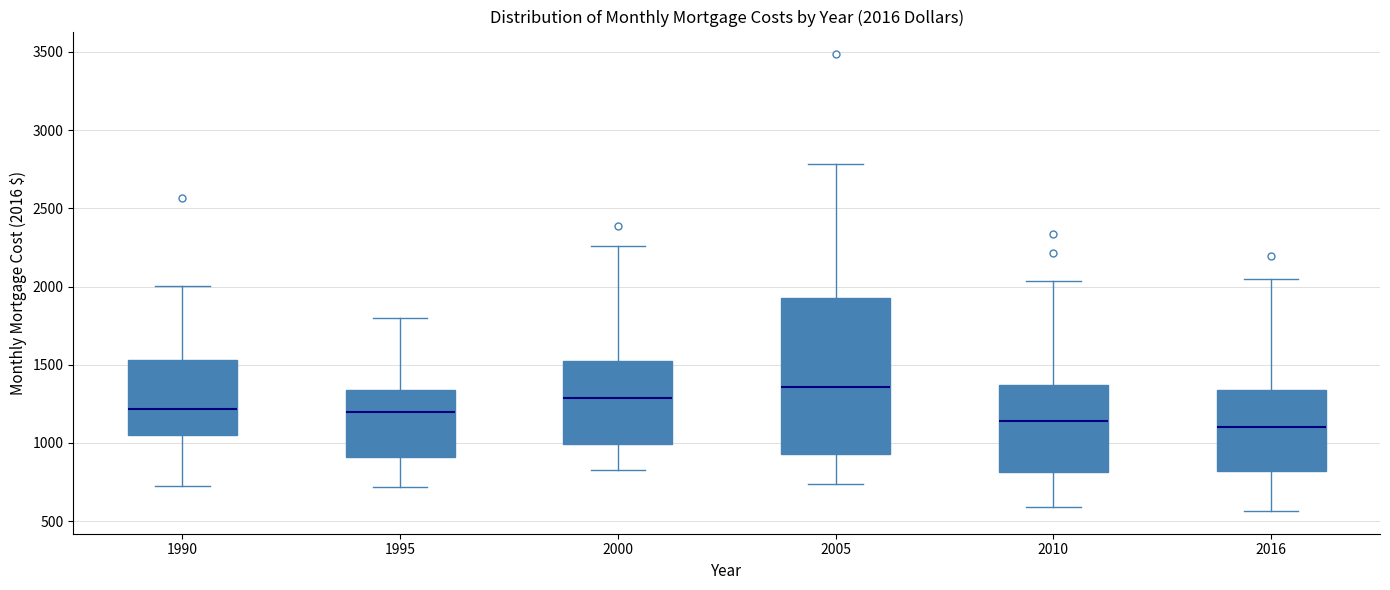

Which box is the tallest, from its lower edge to its upper edge?

2005